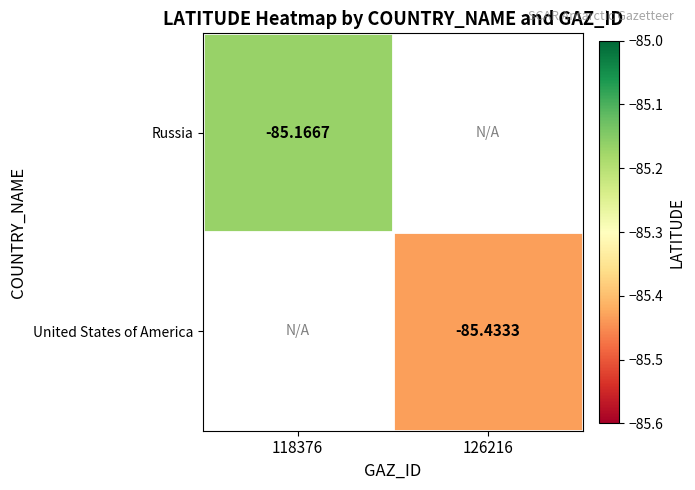

Is the value of Russia at 118376 greater than the value of United States of America at 126216?

Yes